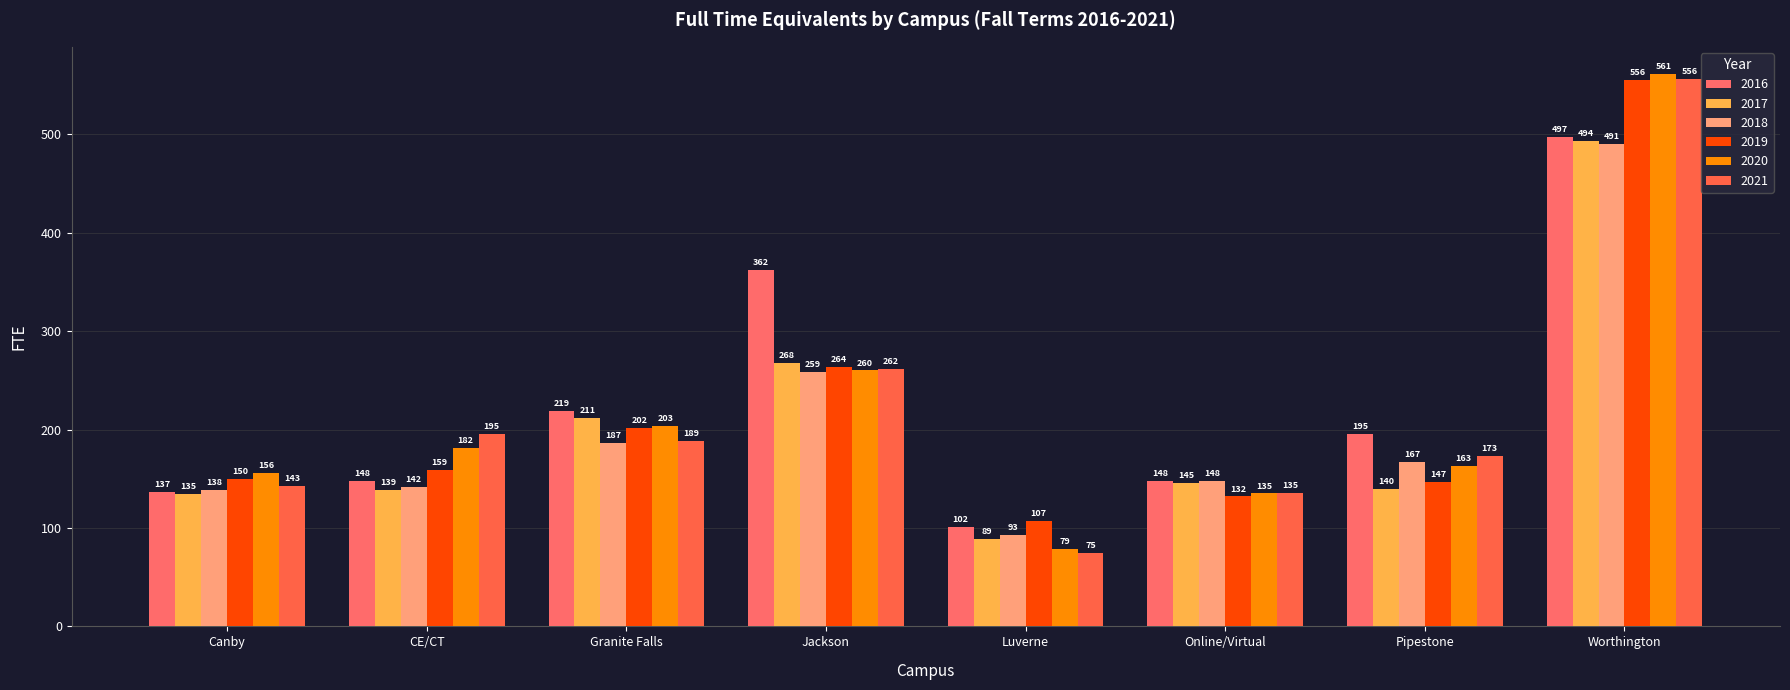

How many data points in 2020 are less than 181?

4